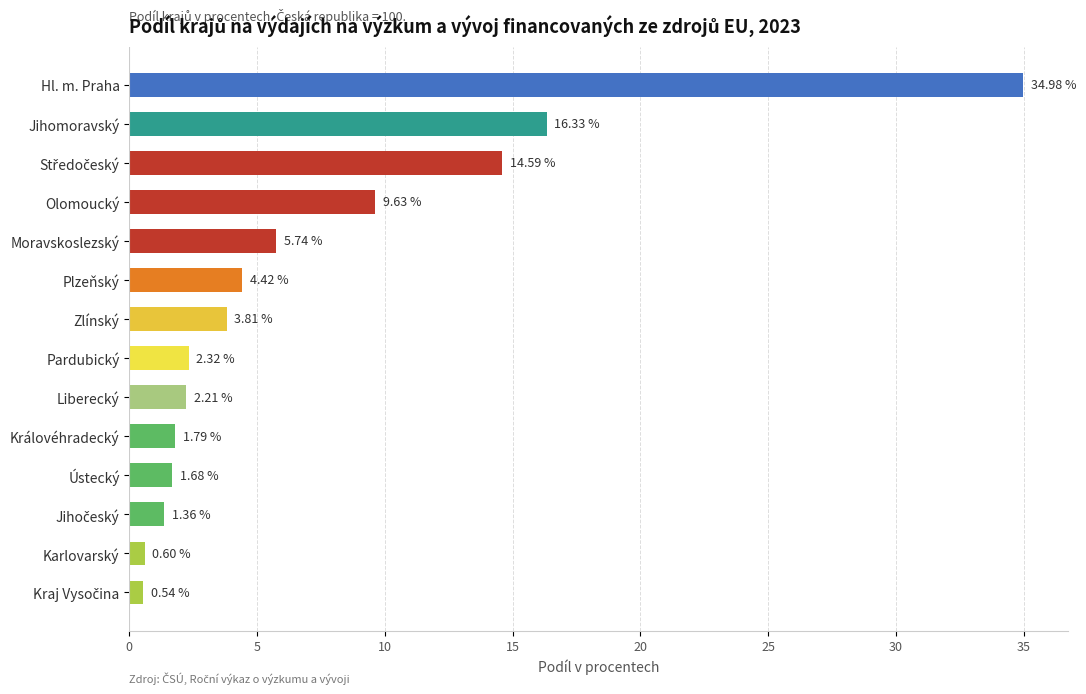

What is the difference between the values at Moravskoslezský and Olomoucký?

3.9